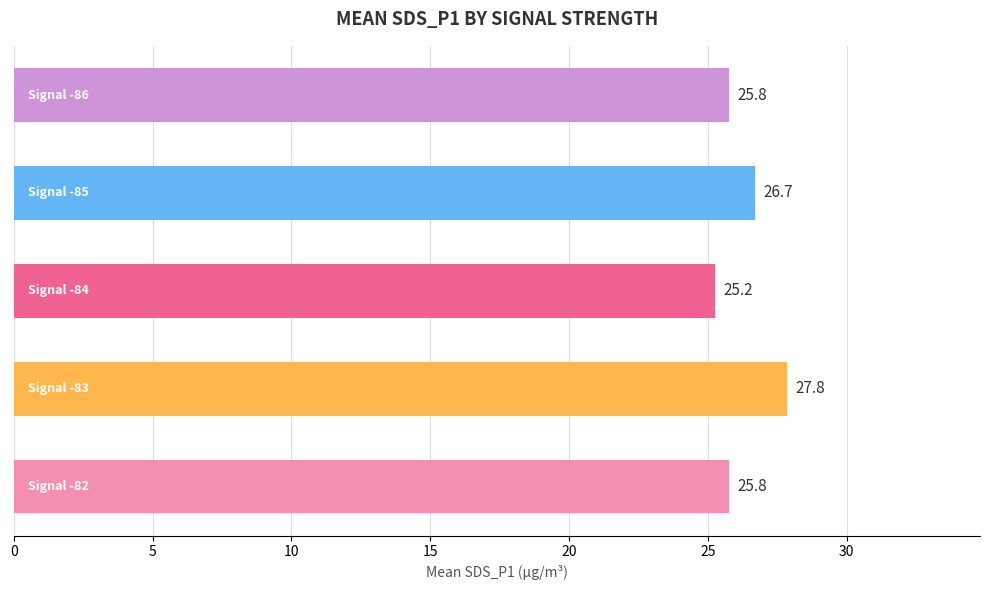

What is the difference between the second highest and minimum values?

1.5